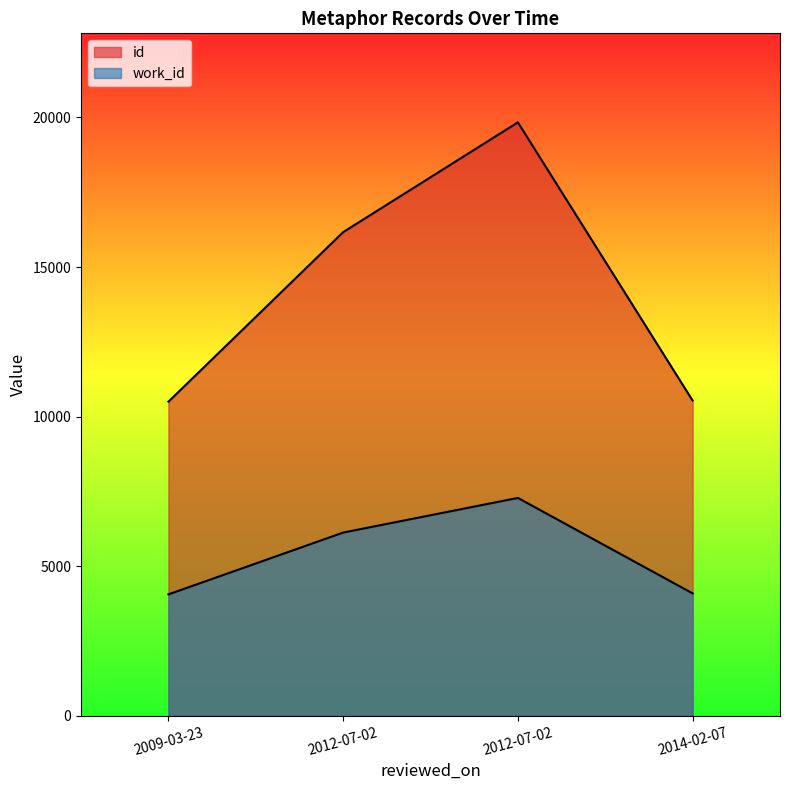

How many lines are shown in the chart?

2